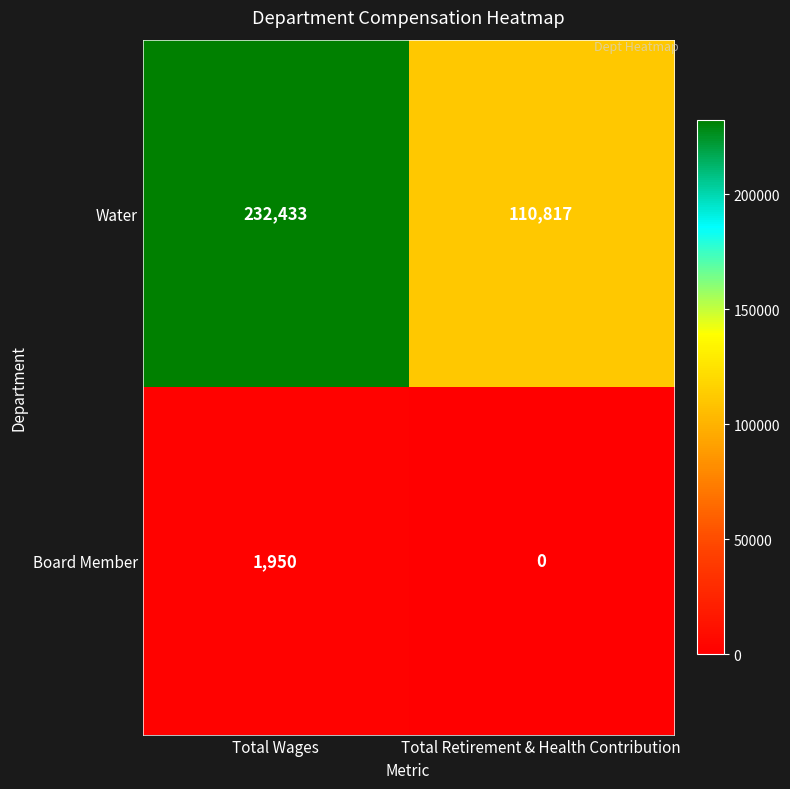

At Total Wages, list the series in order from smallest to largest.

Board Member, Water